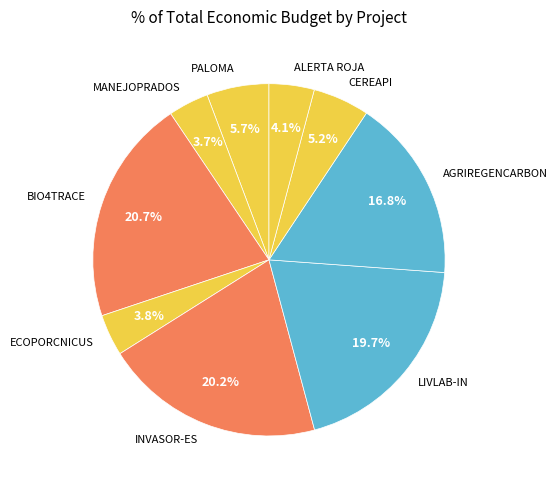

What is the ratio of the value at PALOMA to the value at AGRIREGENCARBON?

0.3